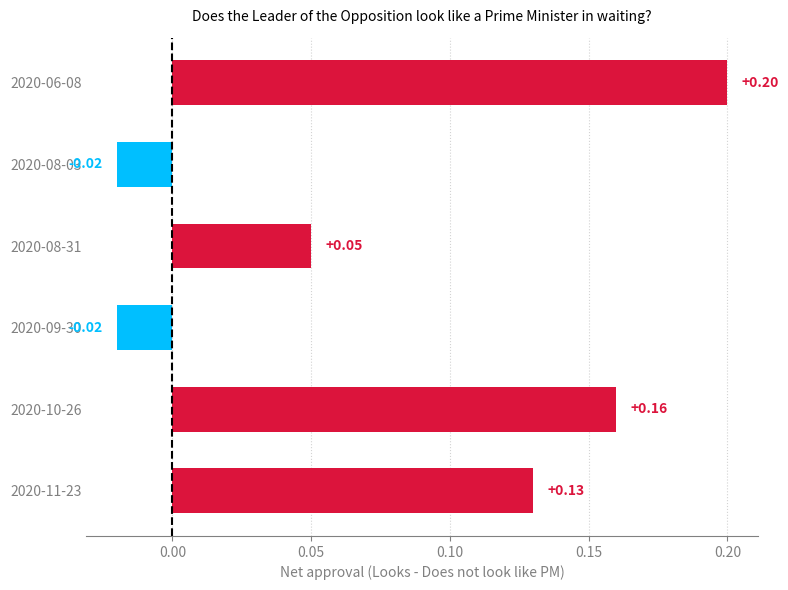

Between 2020-11-23 and 2020-08-03, which is larger?

2020-11-23